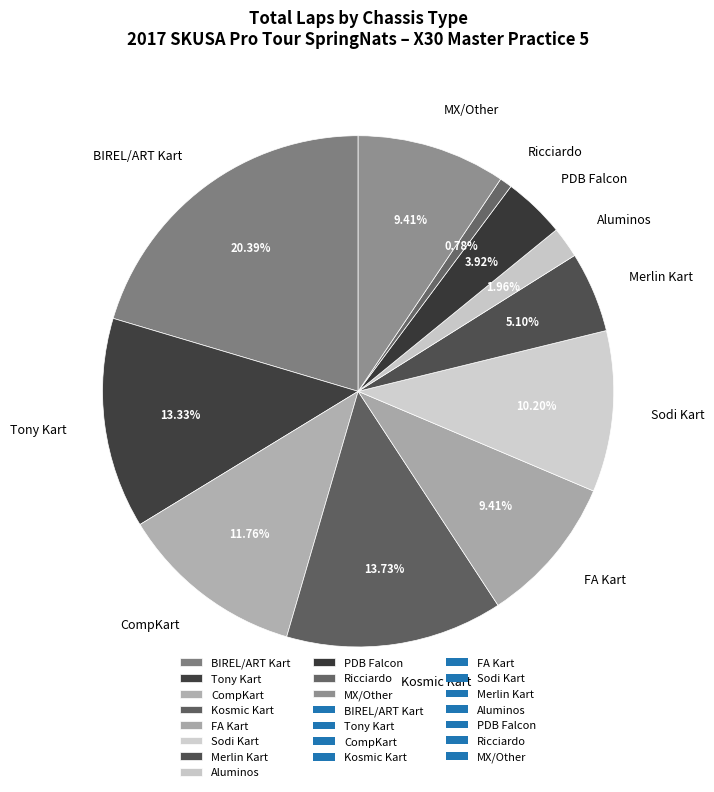

Between Sodi Kart and PDB Falcon, which is larger?

Sodi Kart